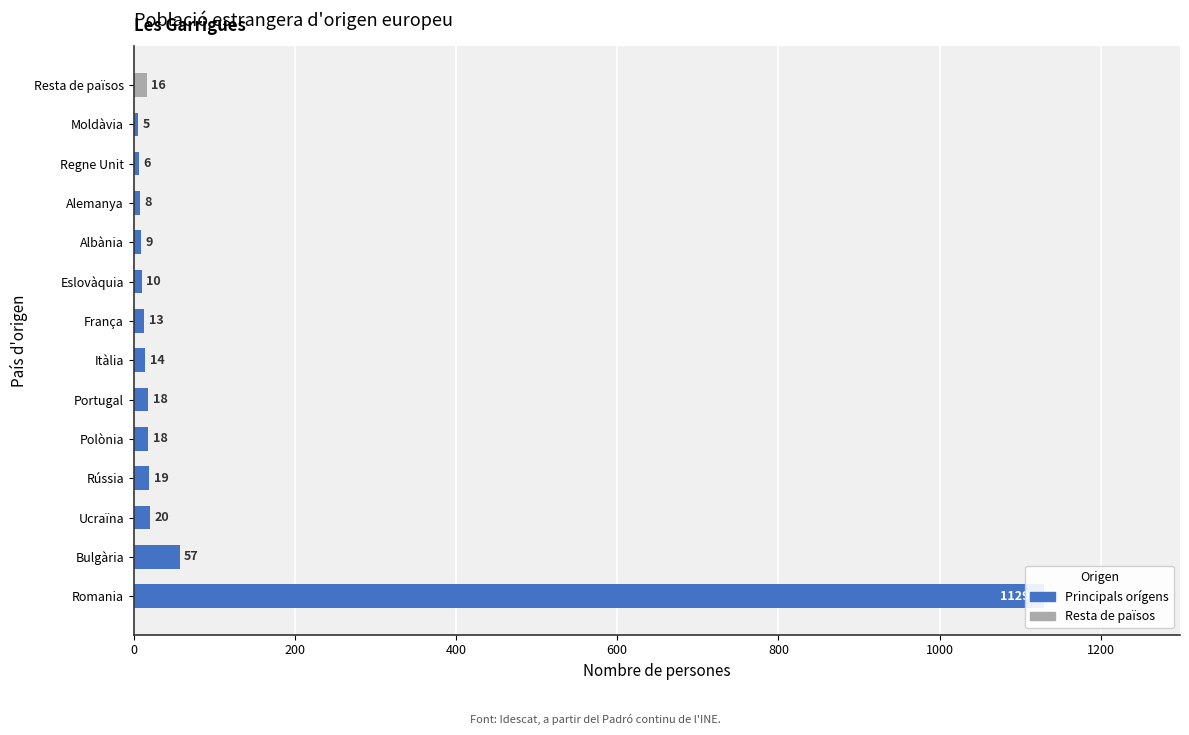

How many bars are there in total?

14